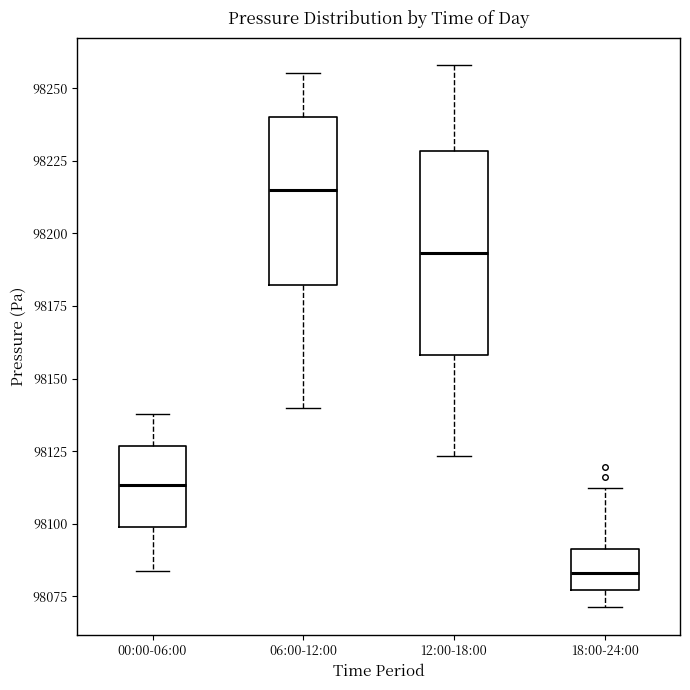

Where is the upper edge of the box for 06:00-12:00 on the y-axis? The values are not printed on the chart, so give them approximately, as read against the axis.

98240